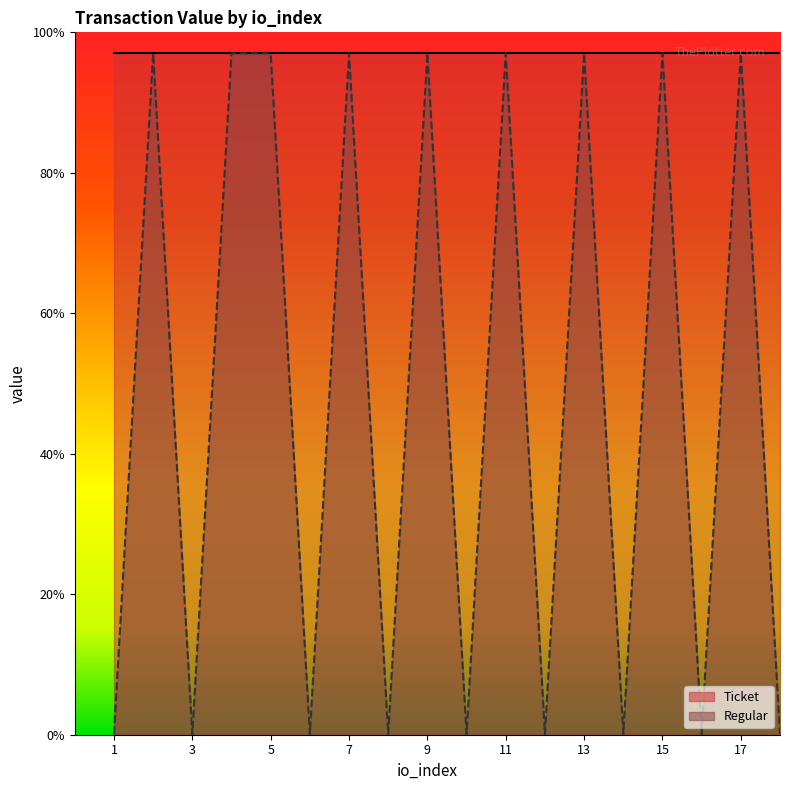

Reading left to right, list all the values displayed in this chart.

0.1	97.0	0.1	97.0	97.0	0.1	97.0	0.1	97.0	0.1	97.0	0.1	97.0	0.1	97.0	0.1	97.0	0.1